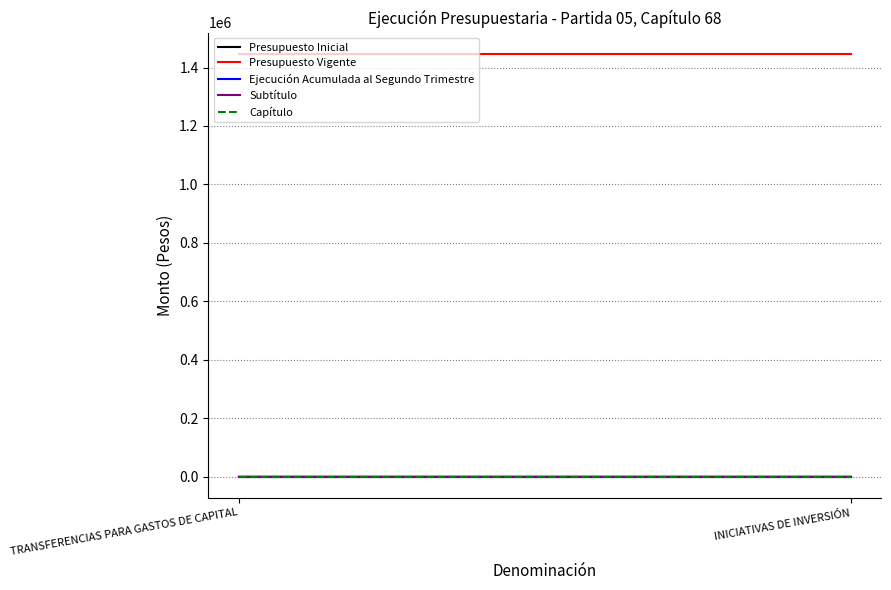

Rank the series by their maximum value, from lowest to highest.

Presupuesto Inicial, Ejecución Acumulada al Segundo Trimestre, Subtítulo, Capítulo, Presupuesto Vigente